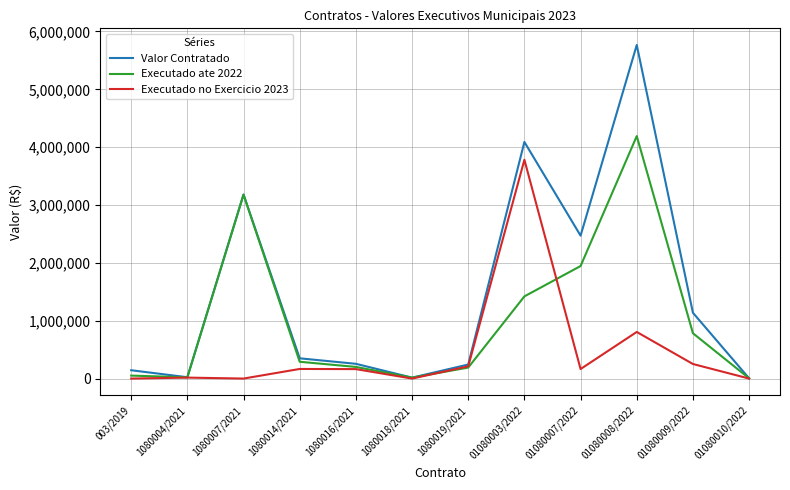

What is the minimum value for Valor Contratado?

4250.0